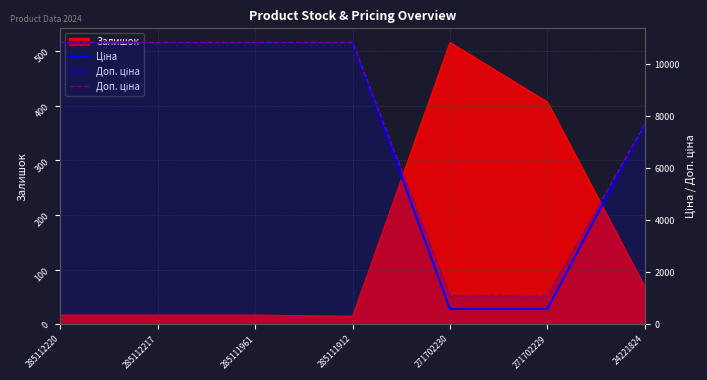

What is the total value across all series at 271702229?

1682.6